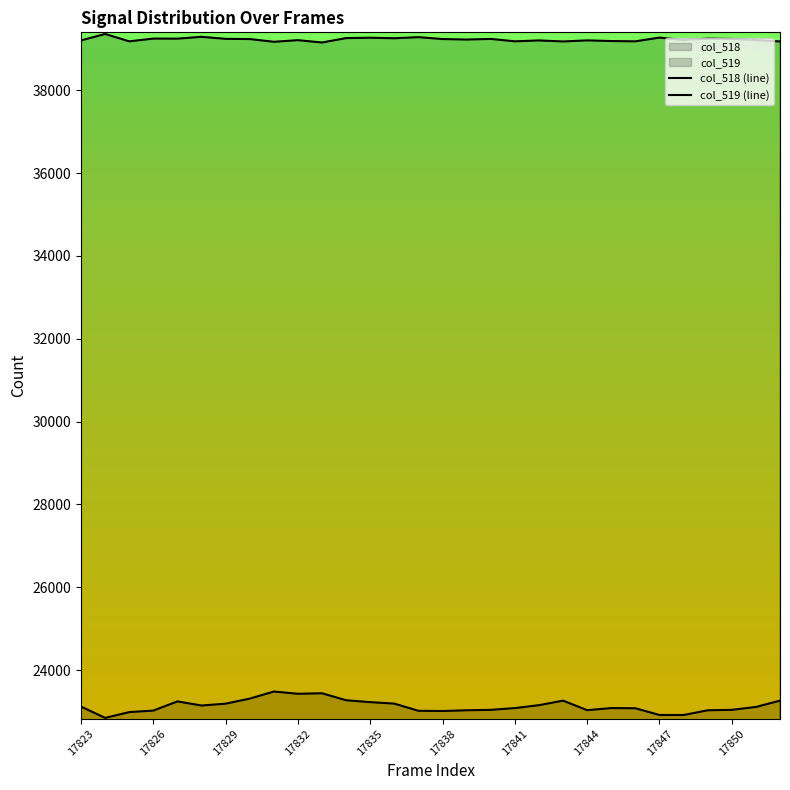

How many lines are shown in the chart?

2